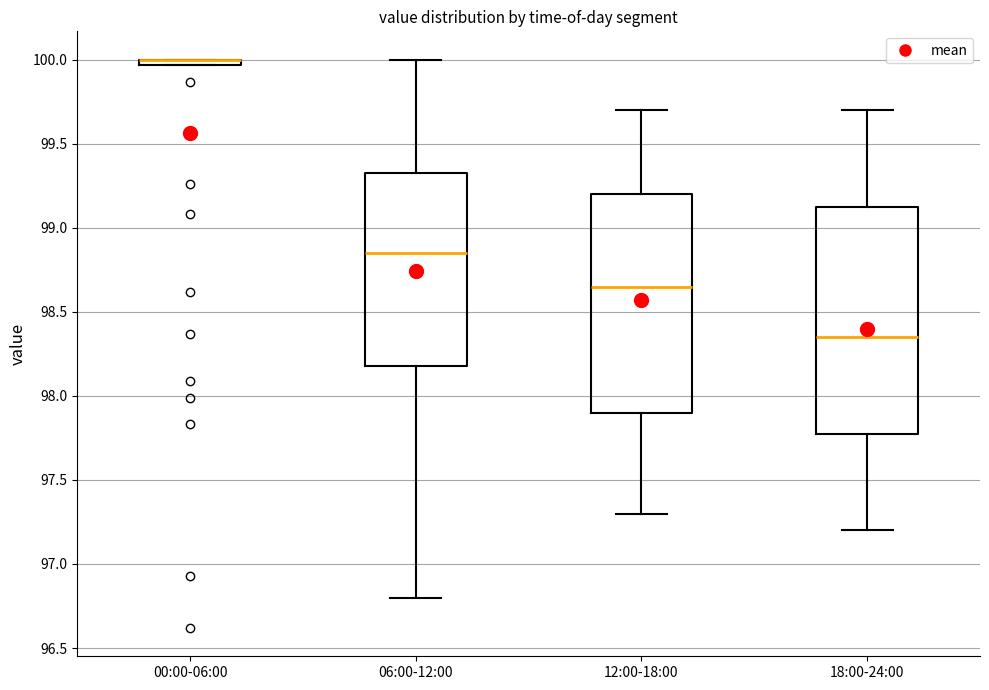

Where is the upper edge of the box for 00:00-06:00 on the y-axis? The values are not printed on the chart, so give them approximately, as read against the axis.

100.00